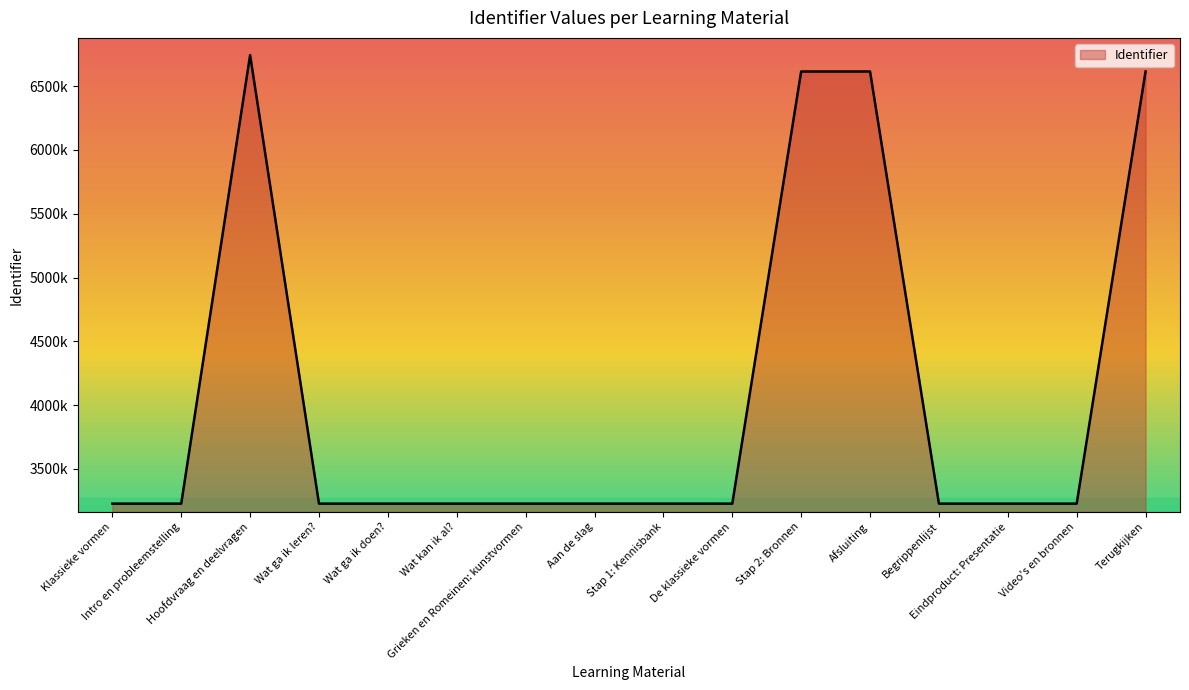

List the labels in order of value, smallest first.

Klassieke vormen, Intro en probleemstelling, Wat ga ik leren?, Aan de slag, Wat ga ik doen?, Wat kan ik al?, Grieken en Romeinen: kunstvormen, Stap 1: Kennisbank, De klassieke vormen, Eindproduct: Presentatie, Video's en bronnen, Begrippenlijst, Stap 2: Bronnen, Afsluiting, Terugkijken, Hoofdvraag en deelvragen